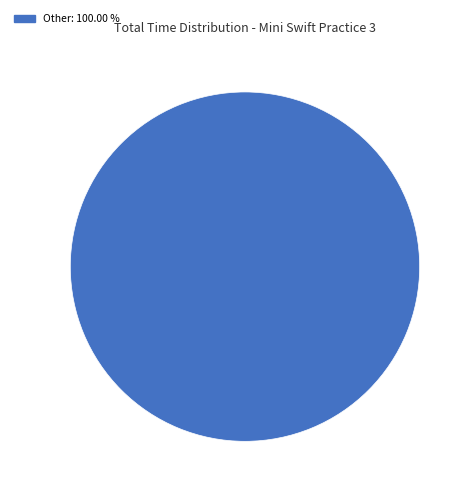

Count the number of slices in the pie.

1